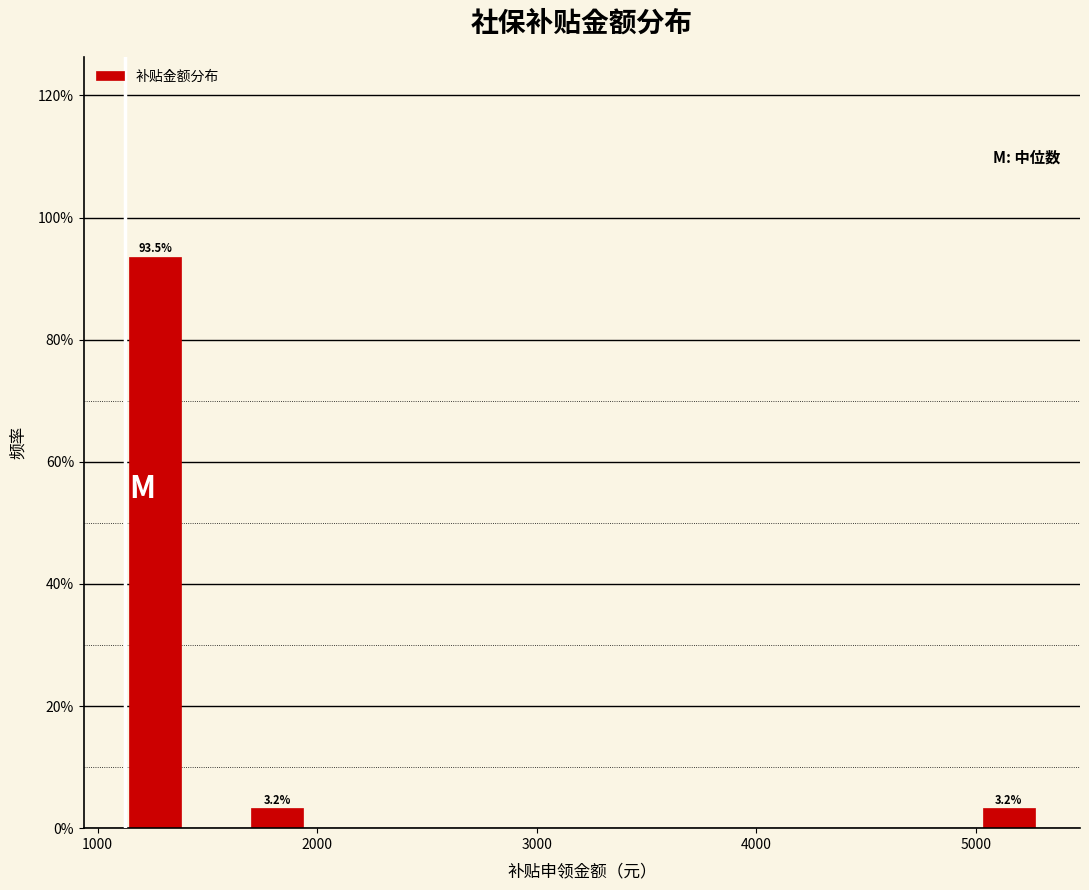

Around what value on the x-axis is the tallest bar? Give the approximate position of its centre, as read against the axis.

1300